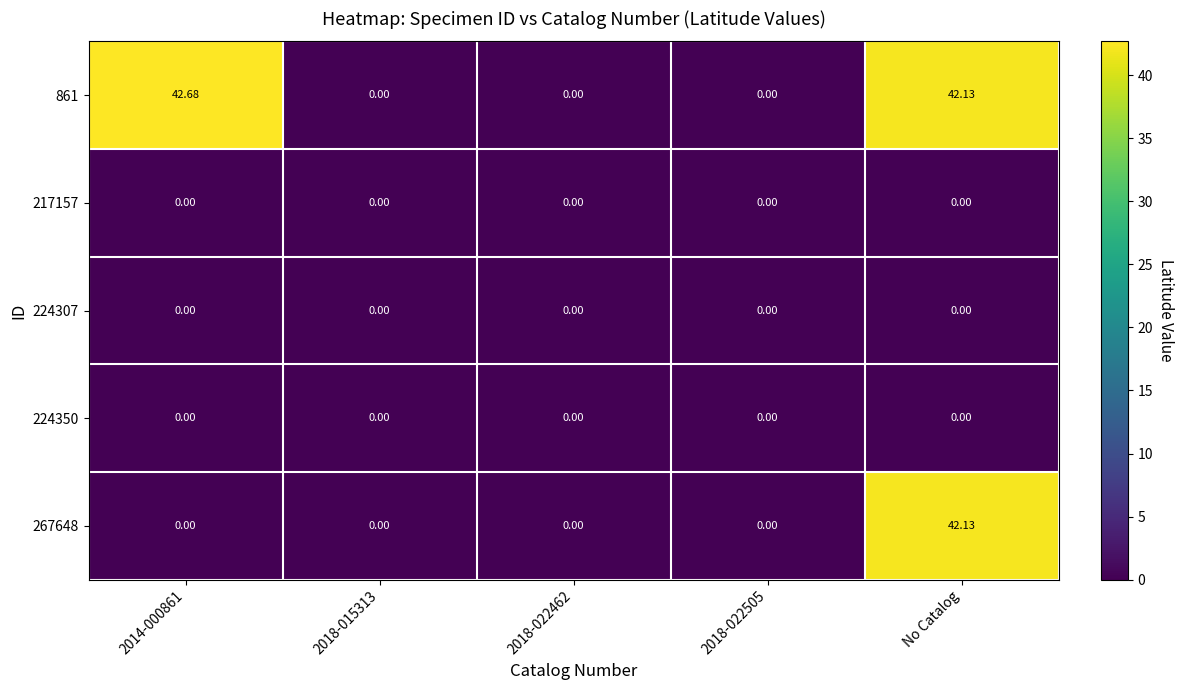

Which series has the largest total across all categories?

861